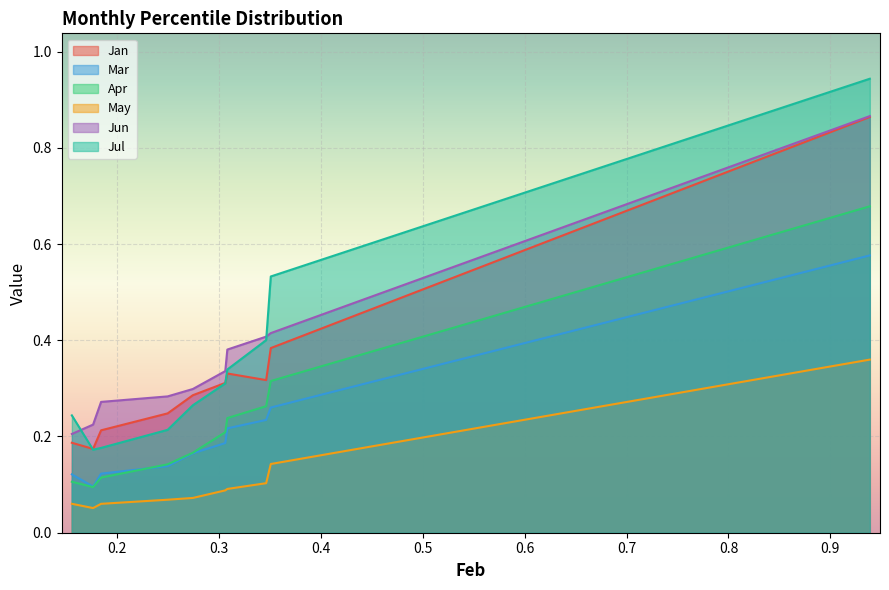

What is the average value of the Jan series?

0.3